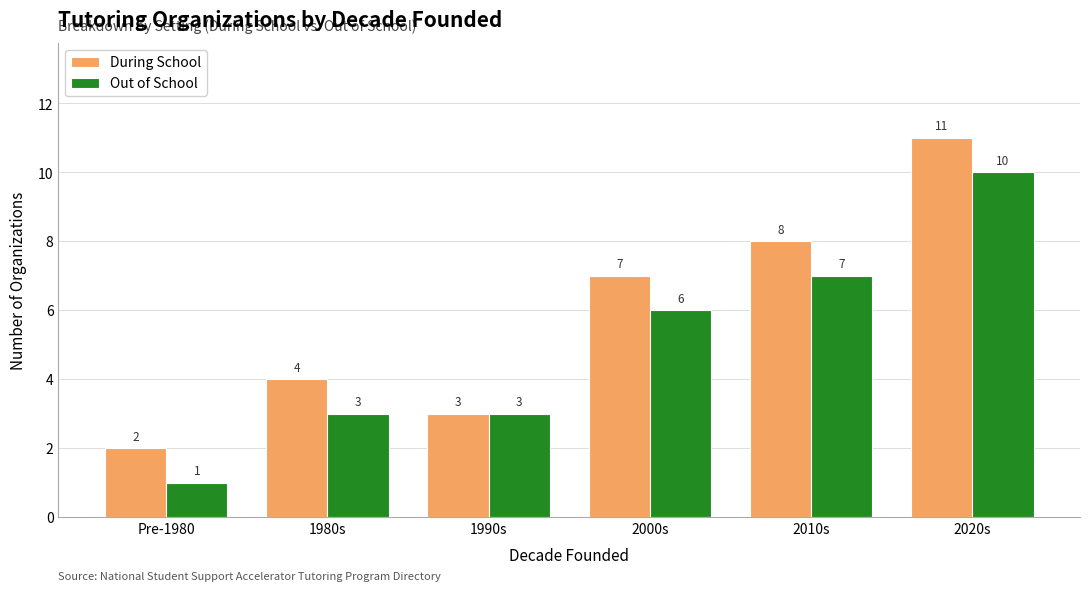

Which series has the largest total across all categories?

During School